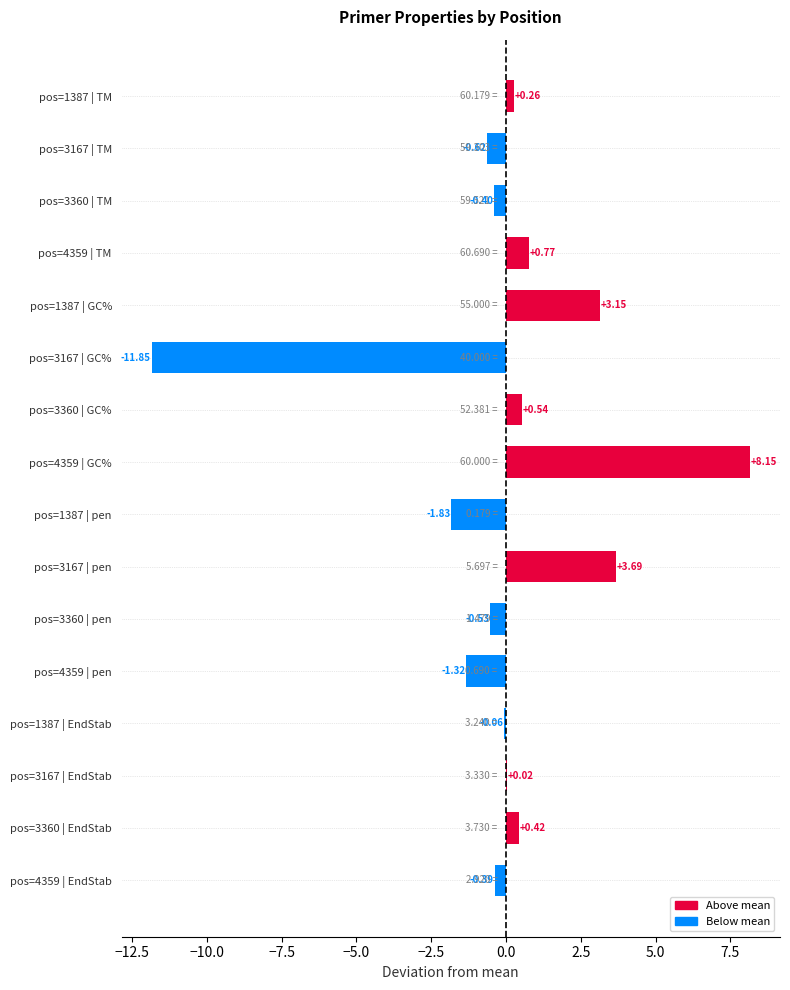

Which has a higher value, pos=4359 | pen or pos=1387 | pen?

pos=4359 | pen